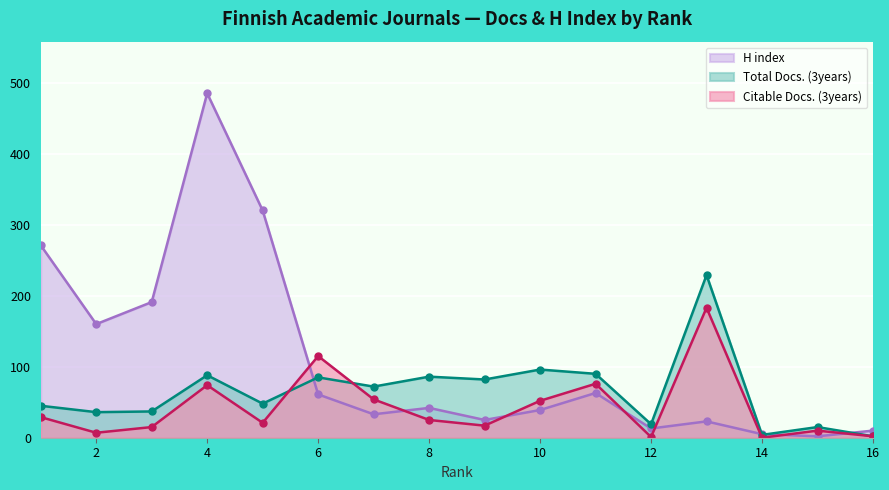

Is it true that H index equals 9 at 14?

False